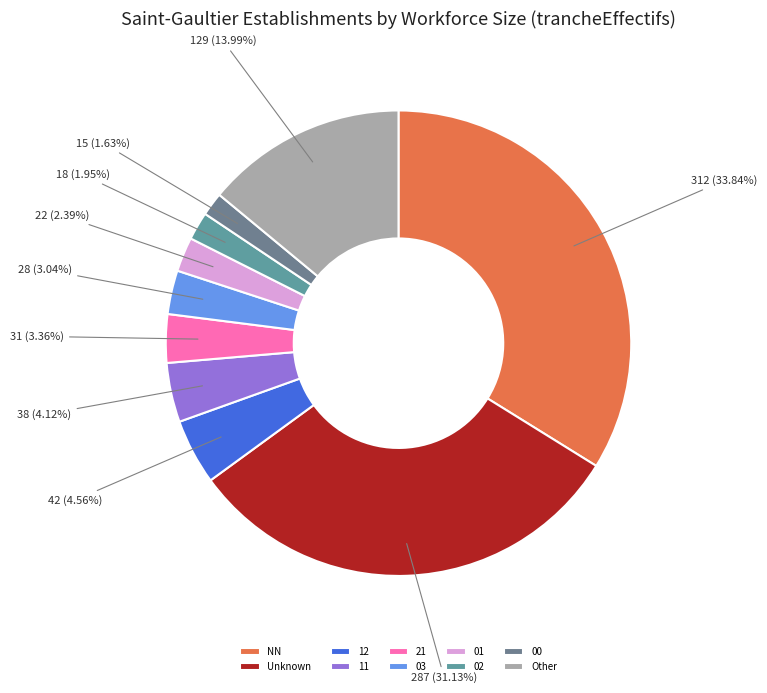

How many slices are in this pie chart?

10